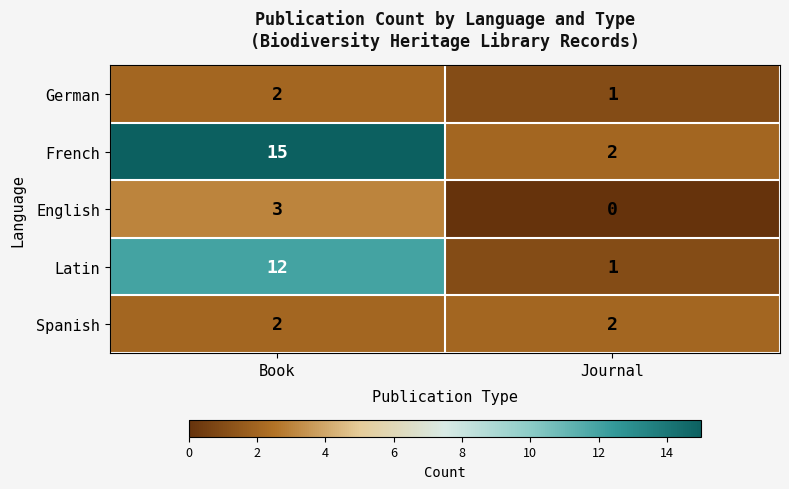

Where is German nearest to the value 1?

Journal